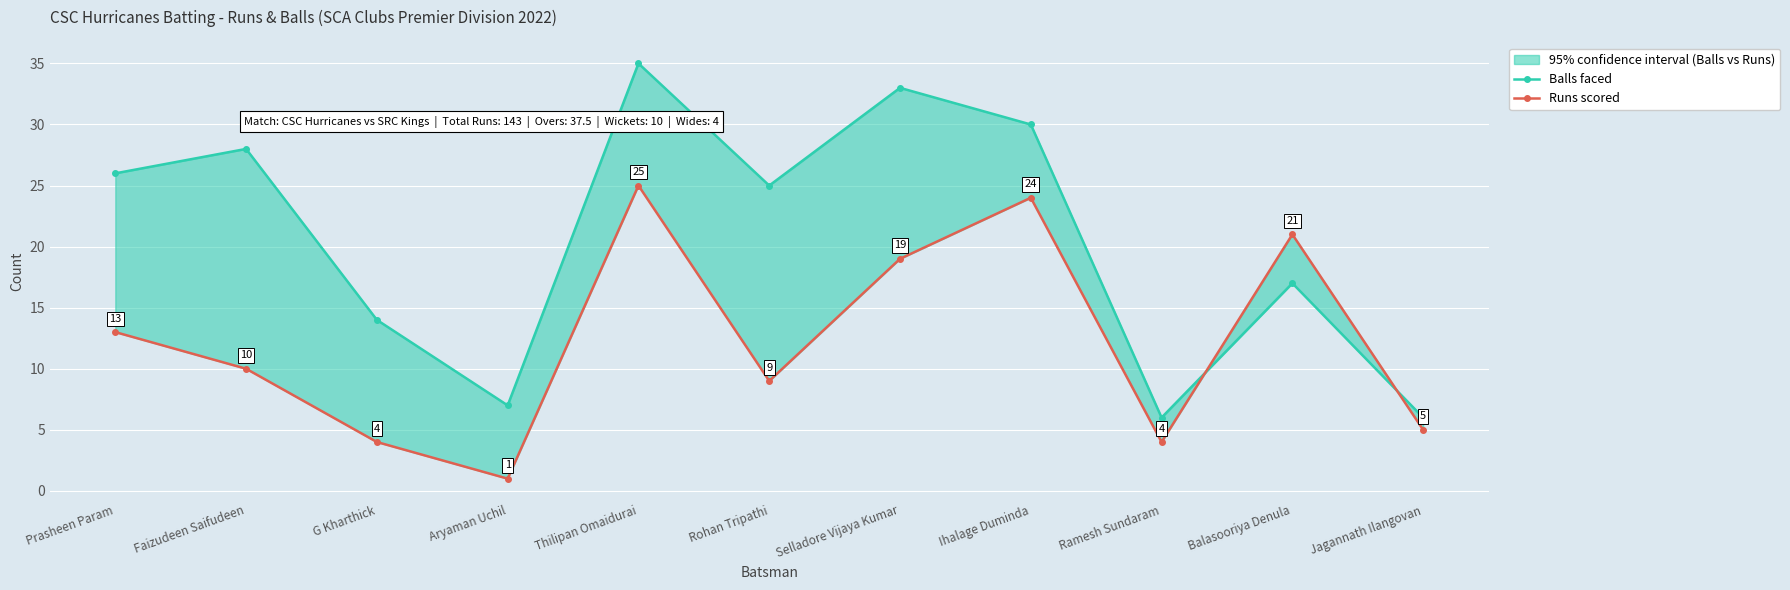

Where is Runs scored nearest to the value 13?

Prasheen Param